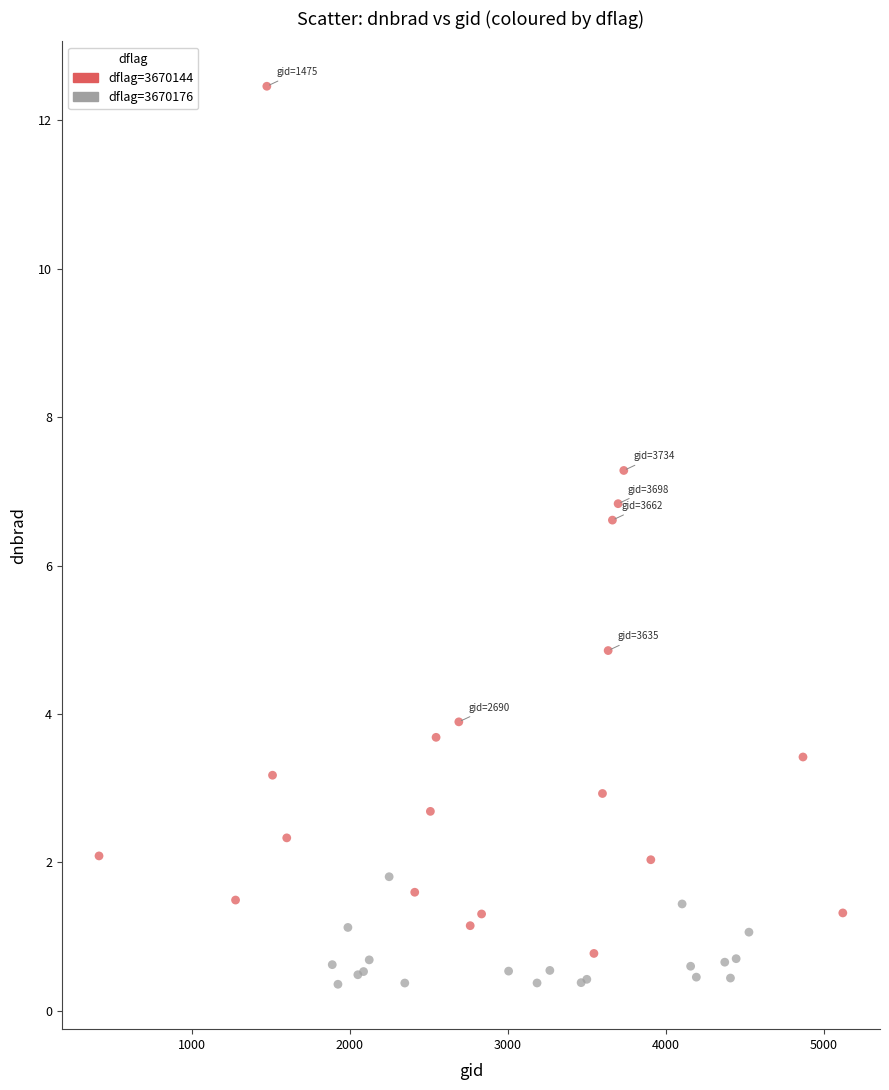

Which series has the largest Y range (max minus min)?

dflag=3670144